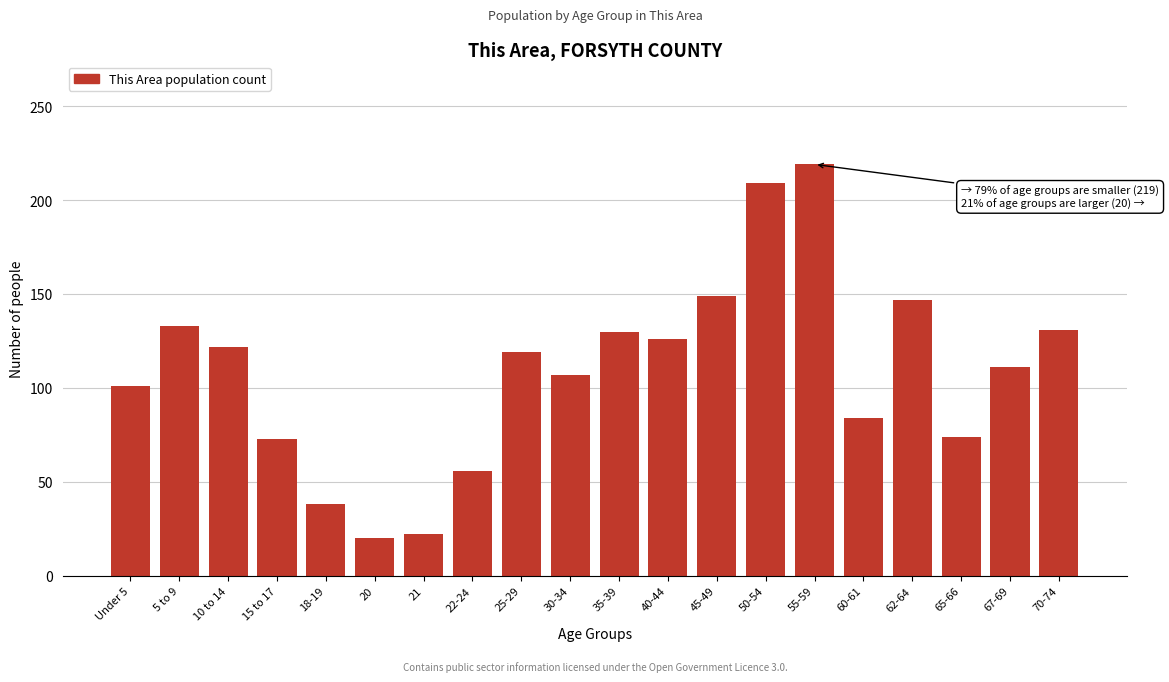

The value at 30-34 is 107. True or false?

True